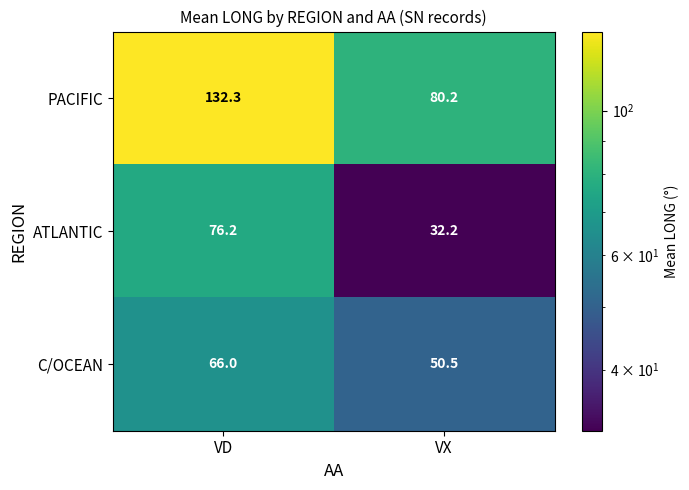

Where is PACIFIC nearest to the value 106?

VX